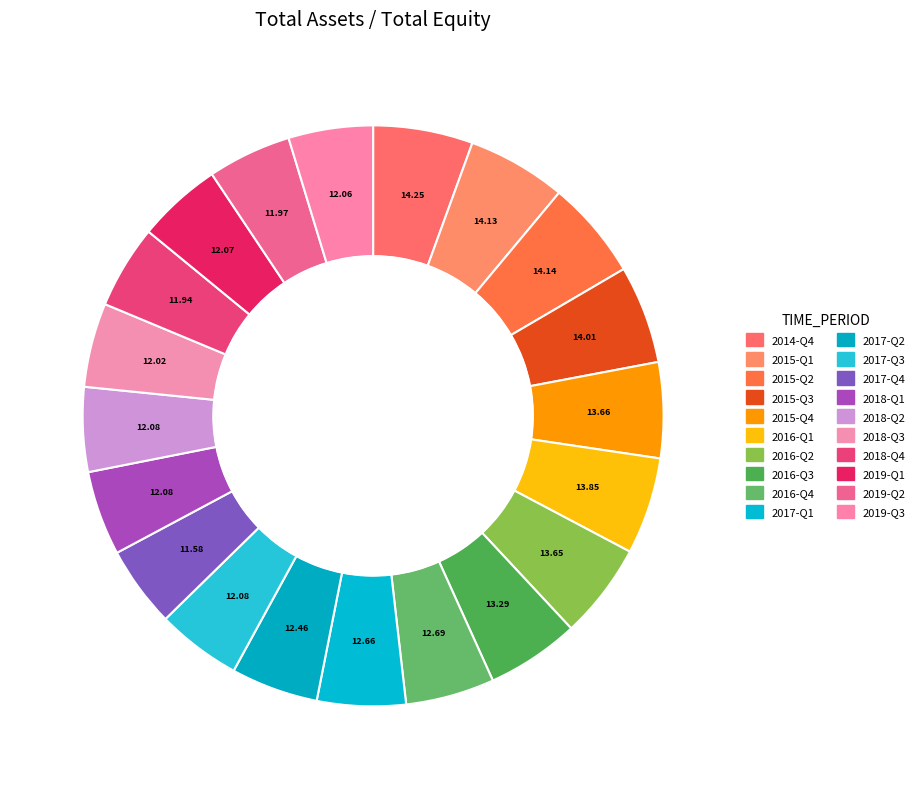

How many slices are in this pie chart?

20